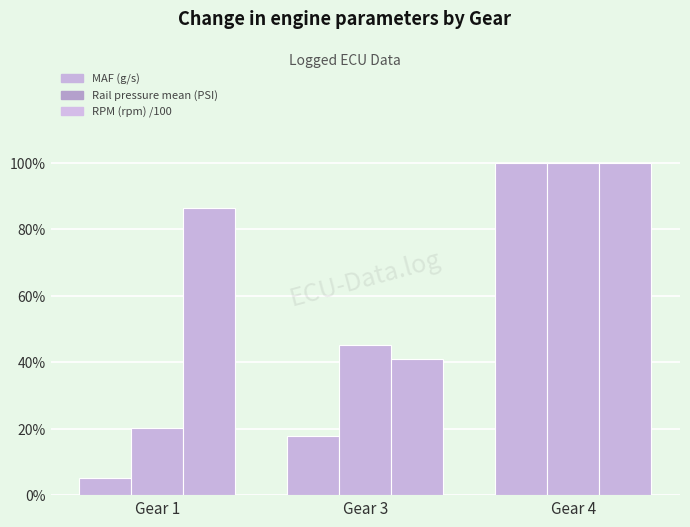

How many bars are there in each group?

3